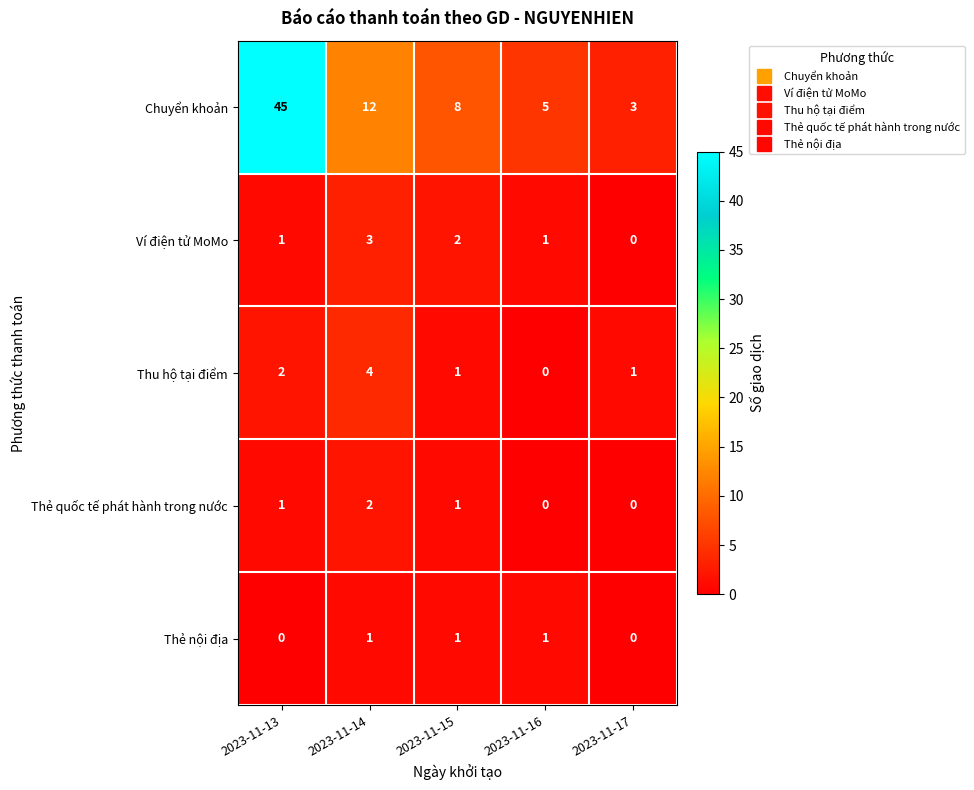

List the series in order of their peak value, lowest first.

Thẻ nội địa, Thẻ quốc tế phát hành trong nước, Ví điện tử MoMo, Thu hộ tại điểm, Chuyển khoản